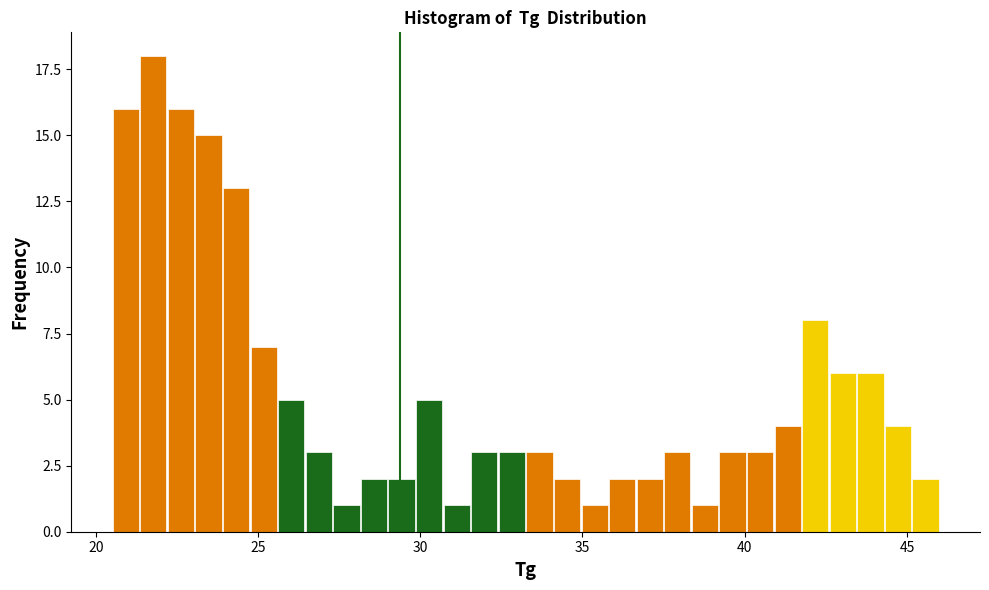

Read against the x-axis, roughly where is the centre of the tallest bar?

22.0